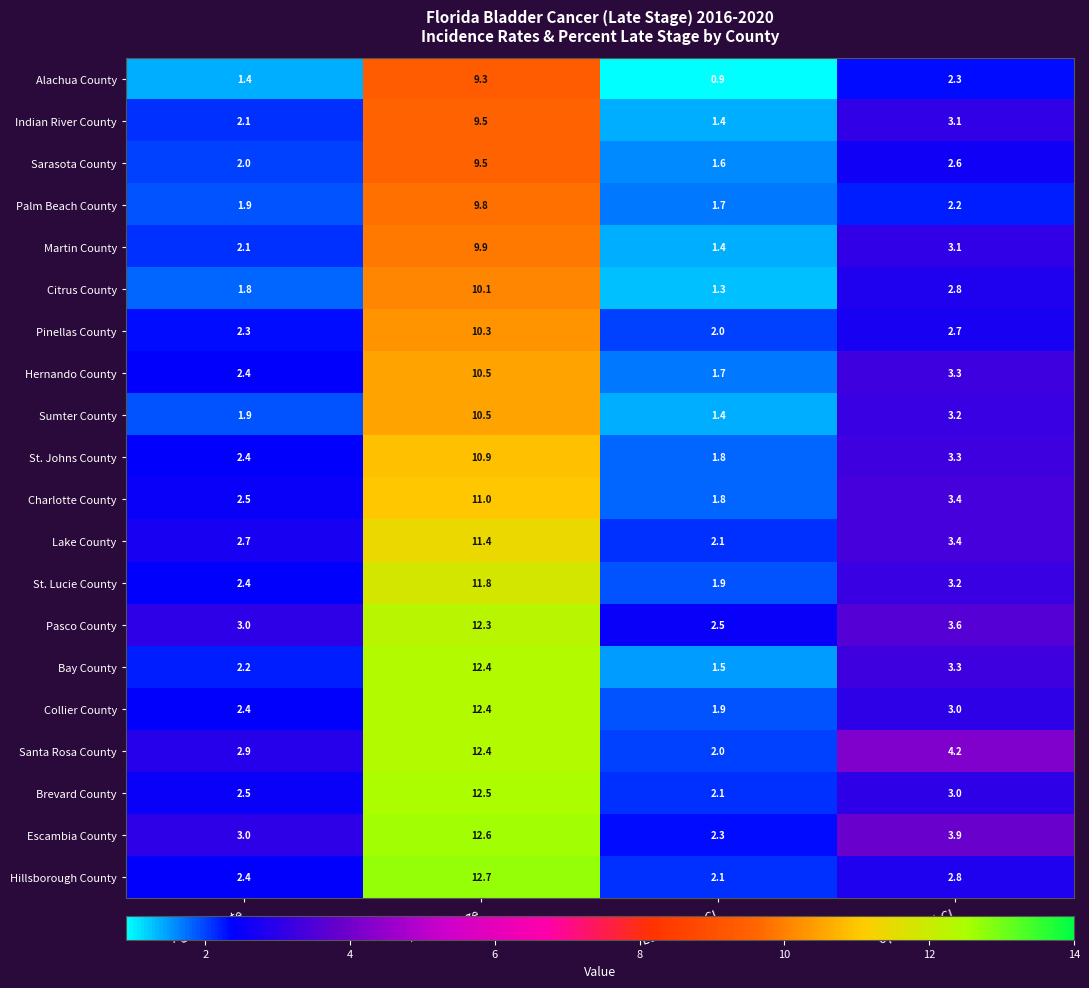

What is the spread (max minus min) of values at % Late Stage?

3.4